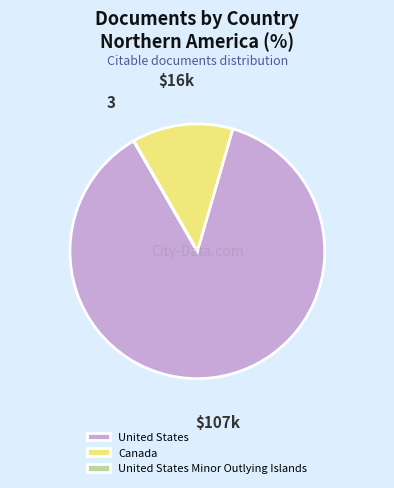

Does any single category account for the majority?

Yes